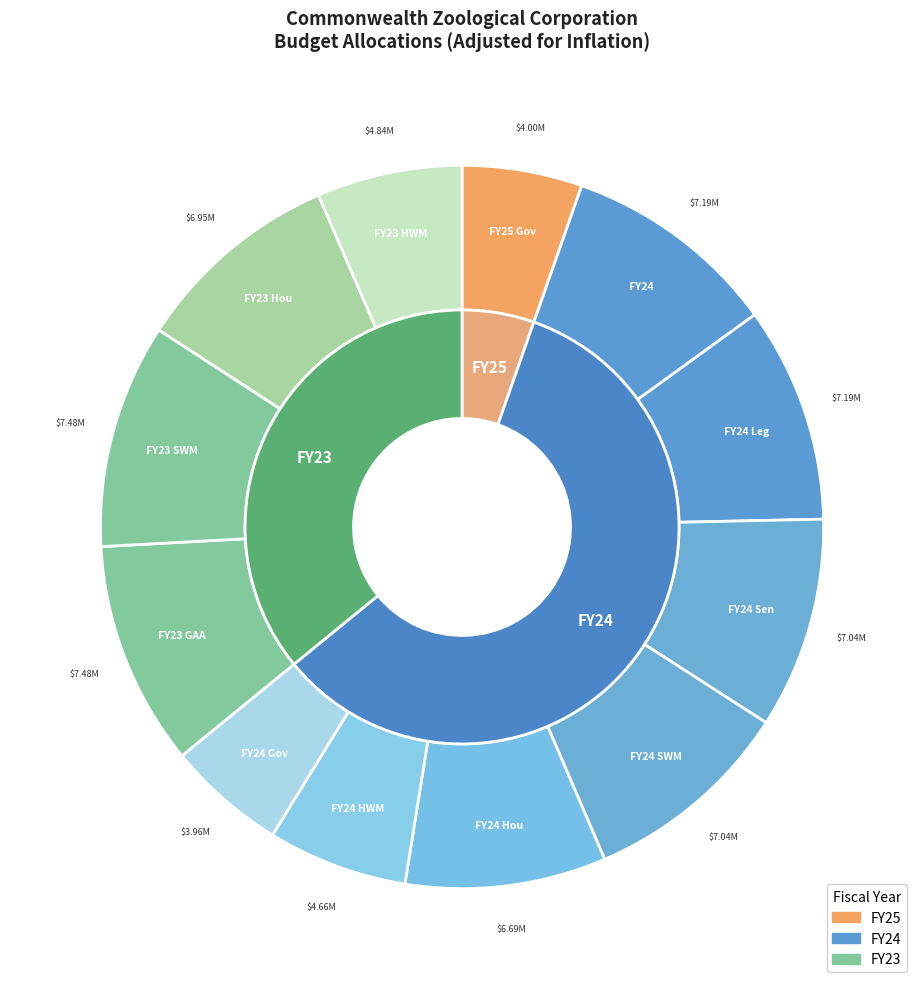

What percentage is NOT represented by FY24 Gov?

94.7%